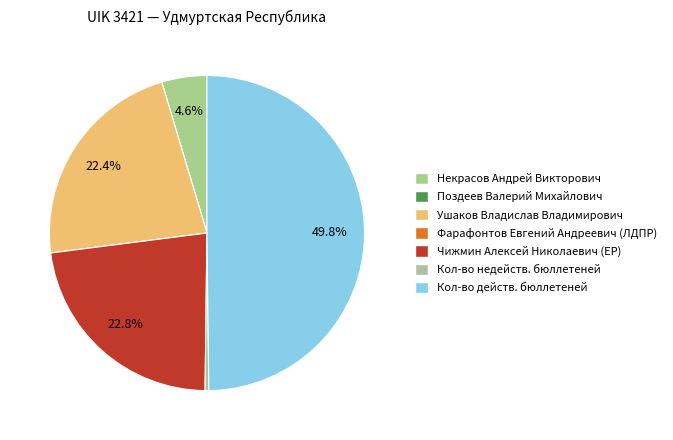

Count the number of slices in the pie.

7